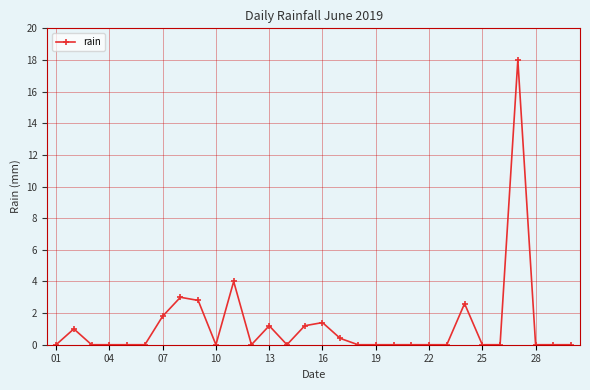

What is the value of the 2nd point from the left?

1.0